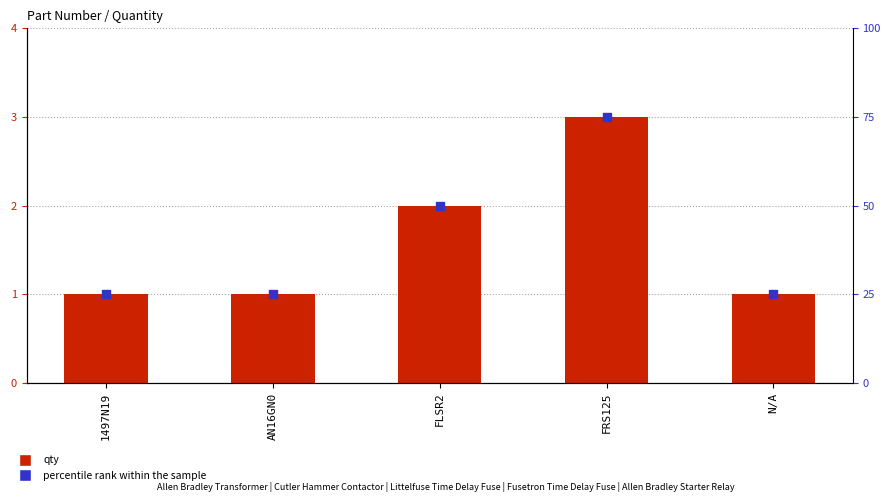

What is the total value across all series at FLSR2?

52